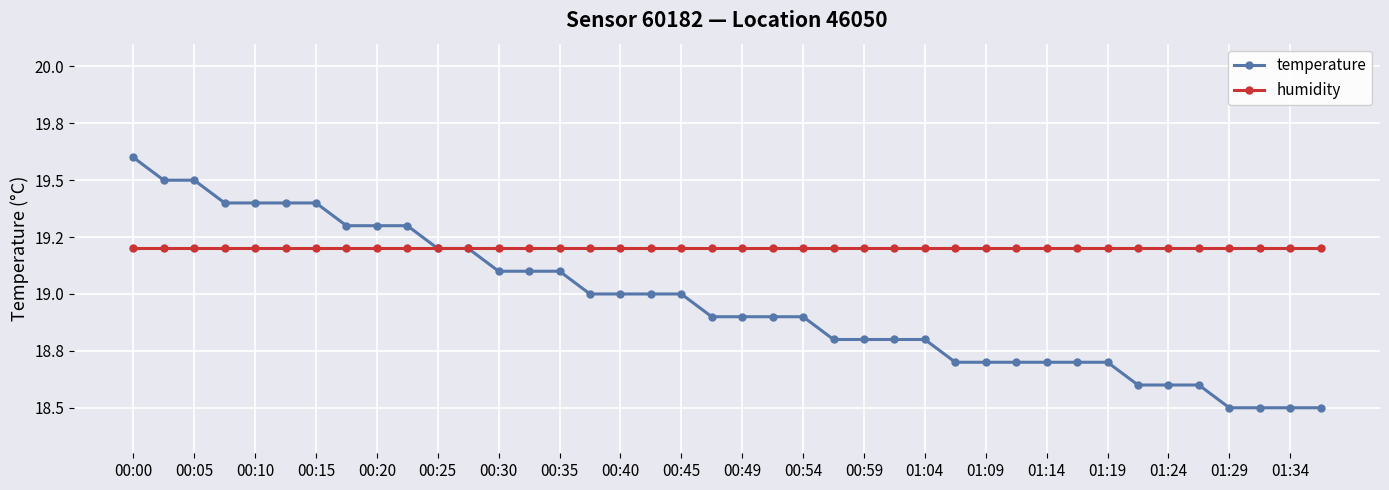

Is this an area chart (filled region under the line)?

No